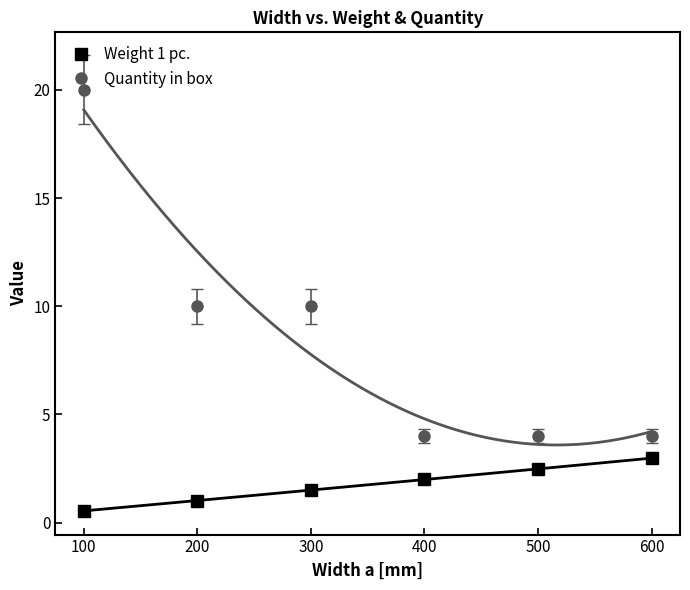

Which series changed the most between 200 and 300?

Weight 1 pc.